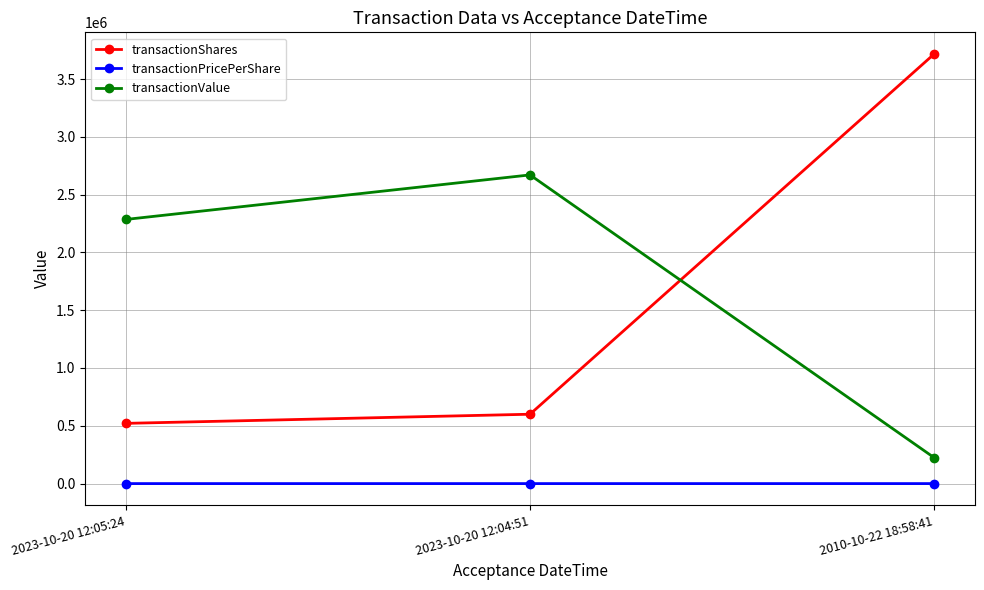

Which series changed the most between 2023-10-20 12:04:51 and 2010-10-22 18:58:41?

transactionShares